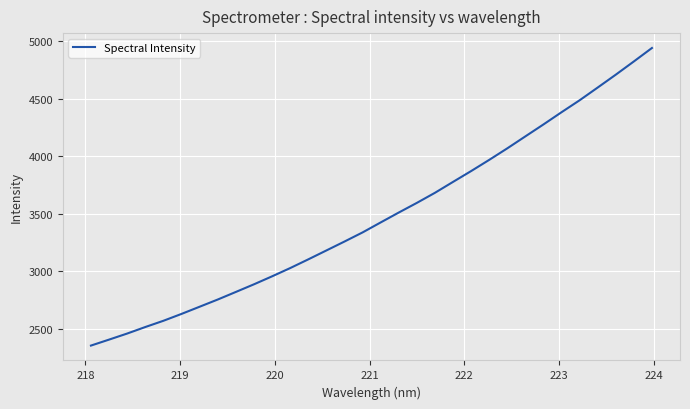

What is the maximum value shown in the chart?

4938.9